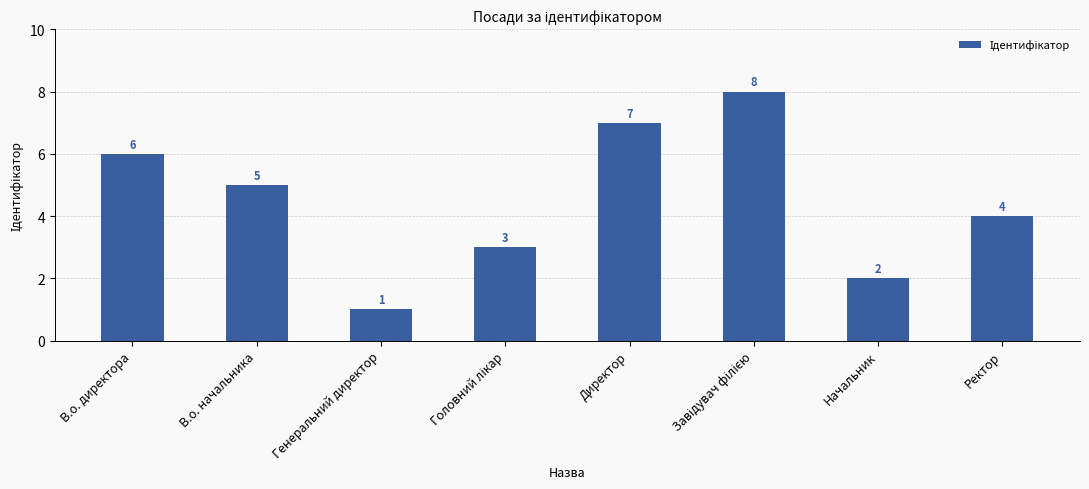

Reading left to right, extract all data points from this chart.

6	5	1	3	7	8	2	4